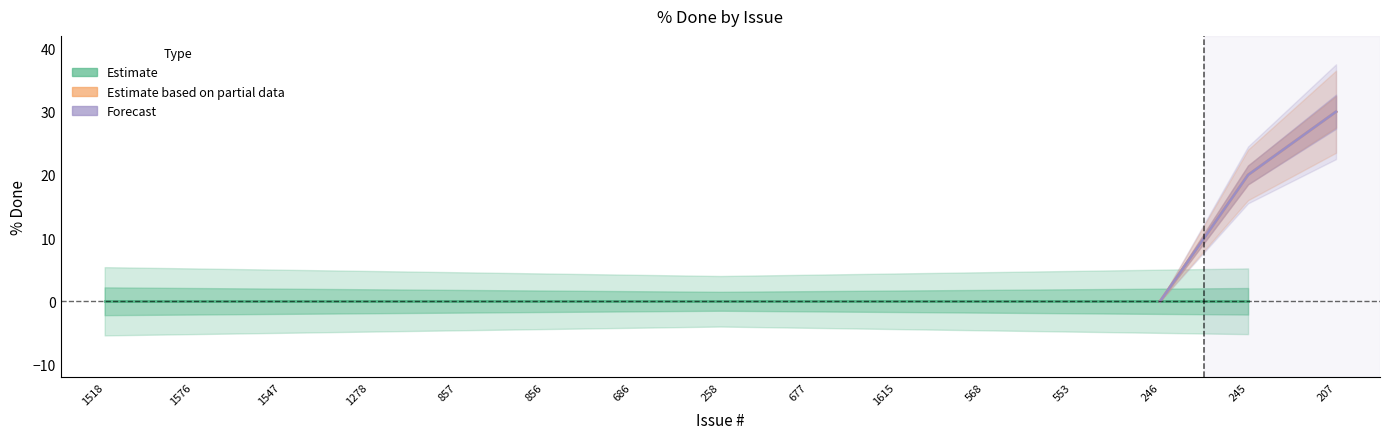

Which series has the widest spread of values?

Estimate based on partial data